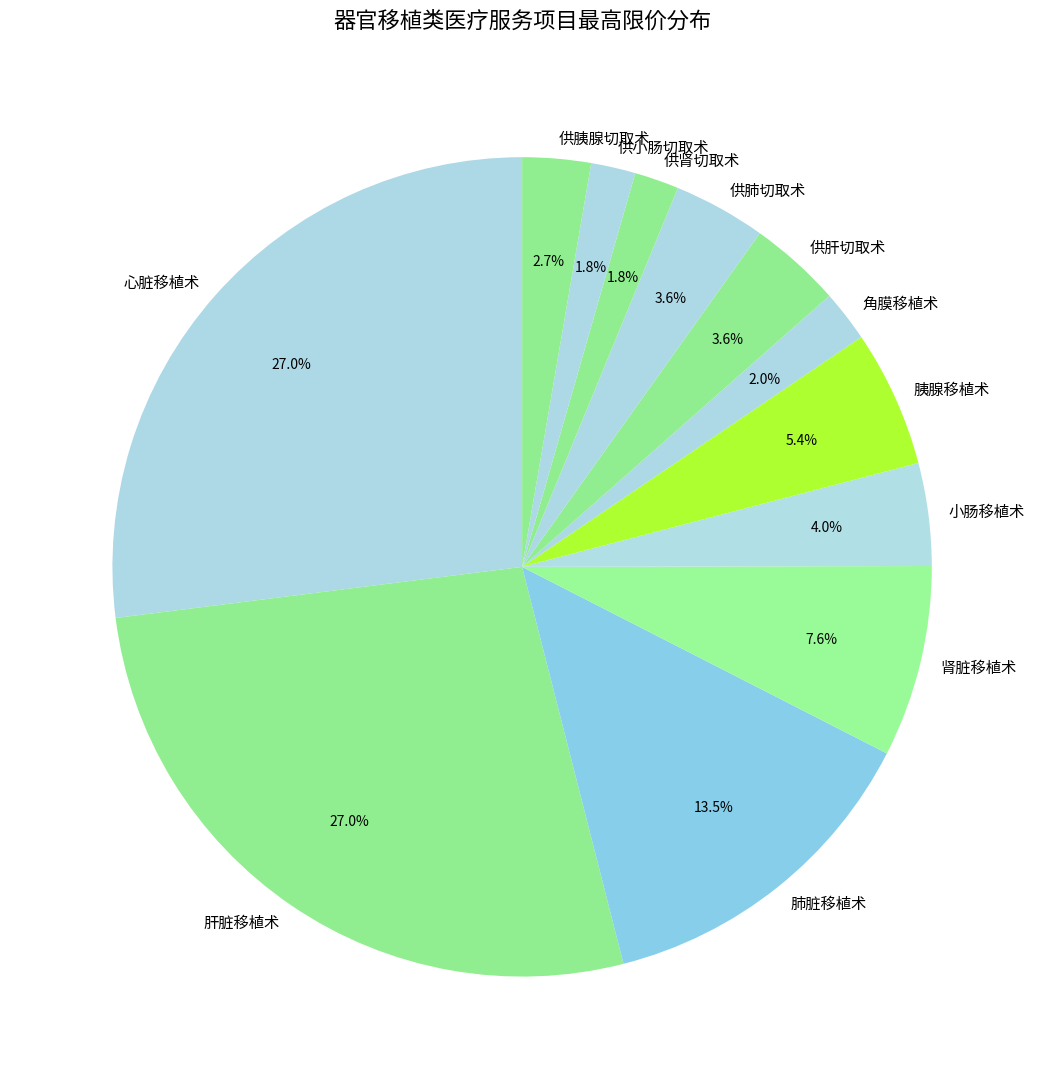

Between 供肾切取术 and 心脏移植术, which is larger?

心脏移植术